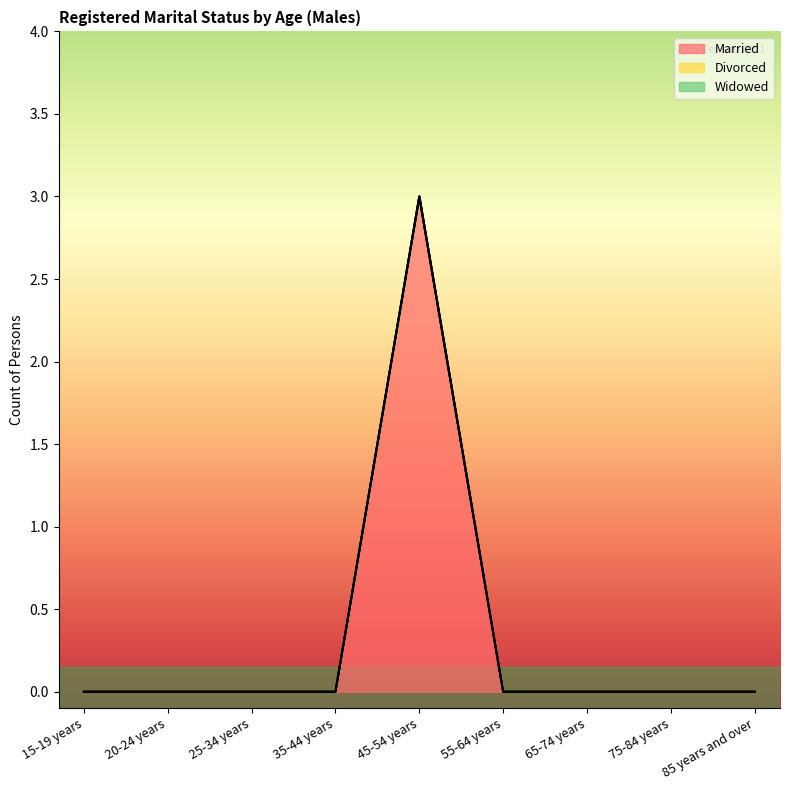

What is the maximum value shown in the chart?

3